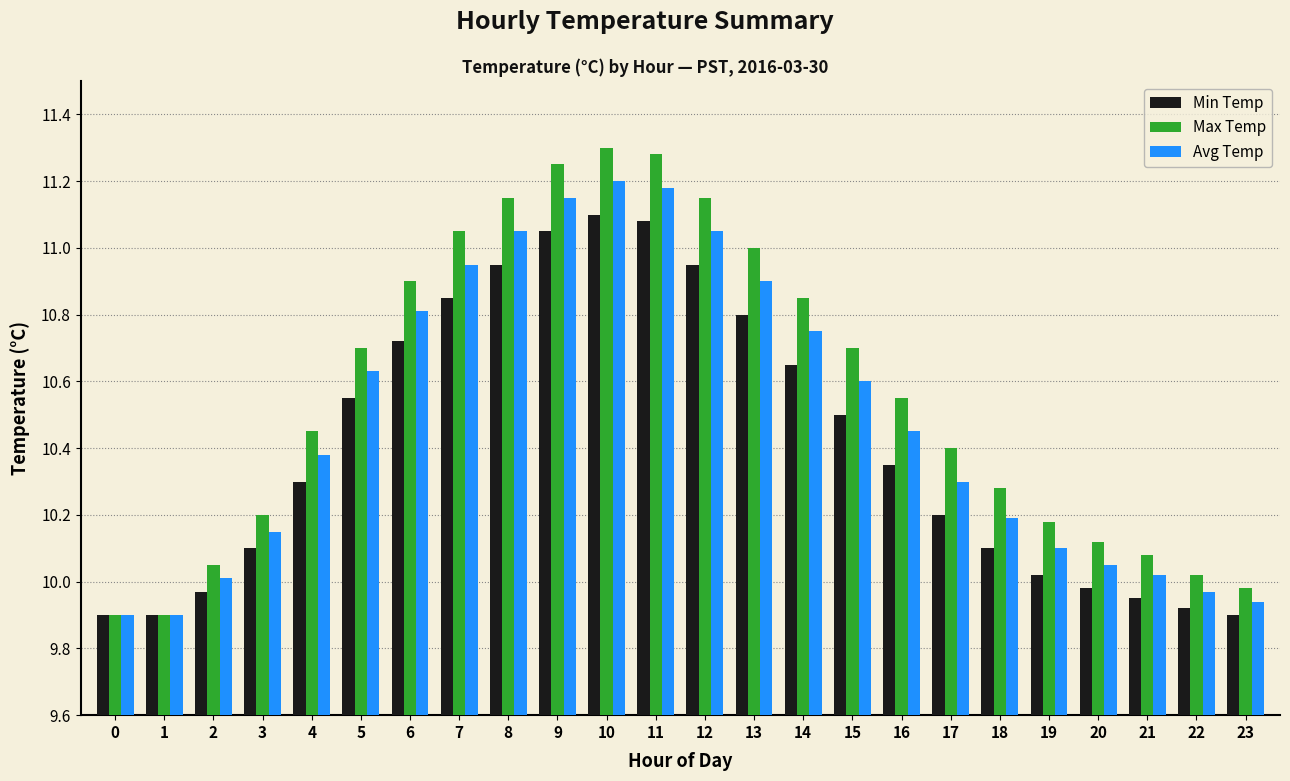

Which series has the largest total across all categories?

Max Temp